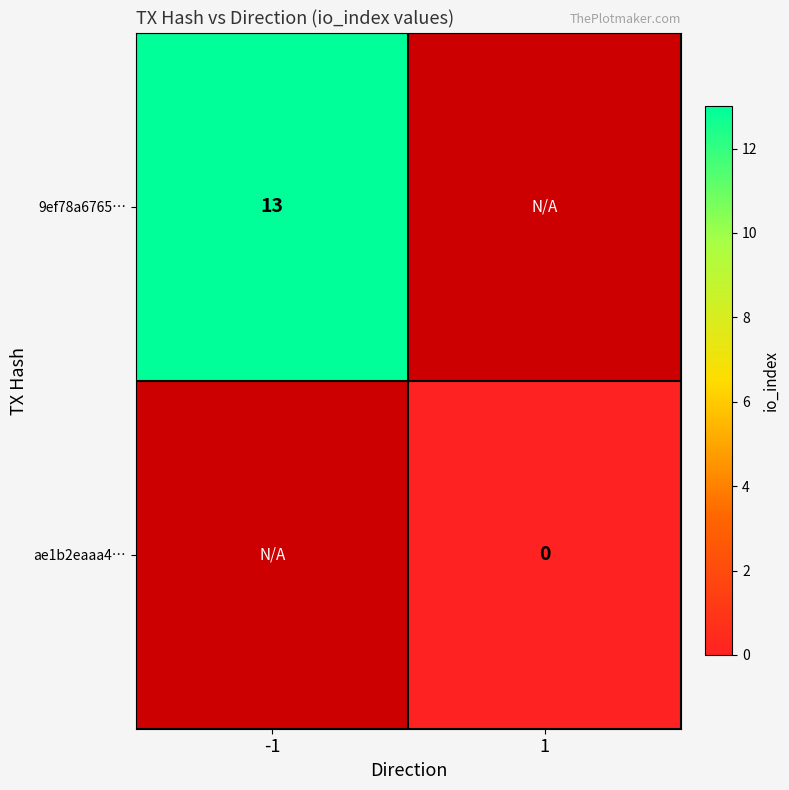

What is the maximum value shown in the chart?

13.0